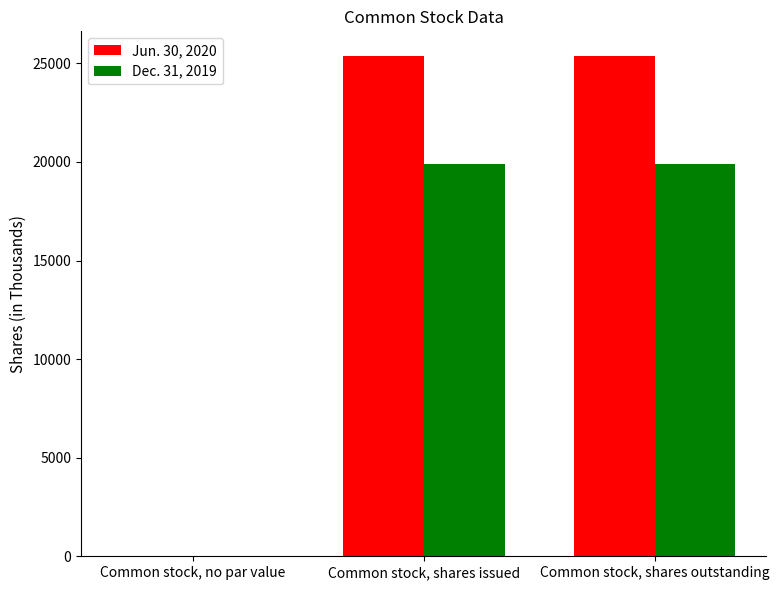

Is it true that Dec. 31, 2019 equals 31804 at Common stock, shares outstanding?

False